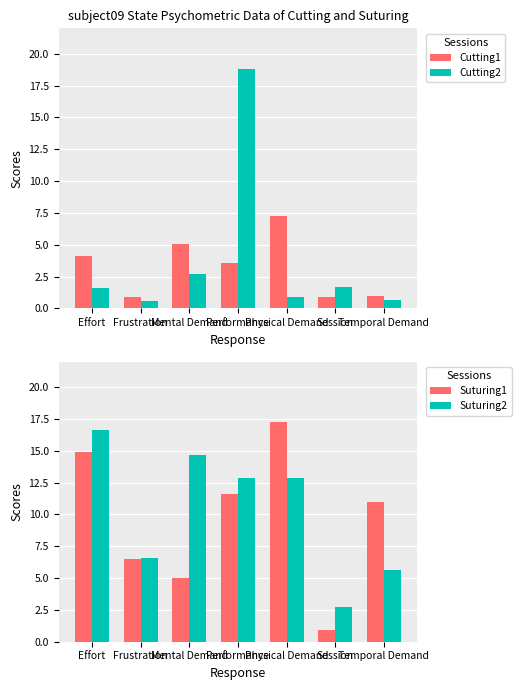

What is the difference between the maximum and minimum values in the Cutting1 series?

6.3